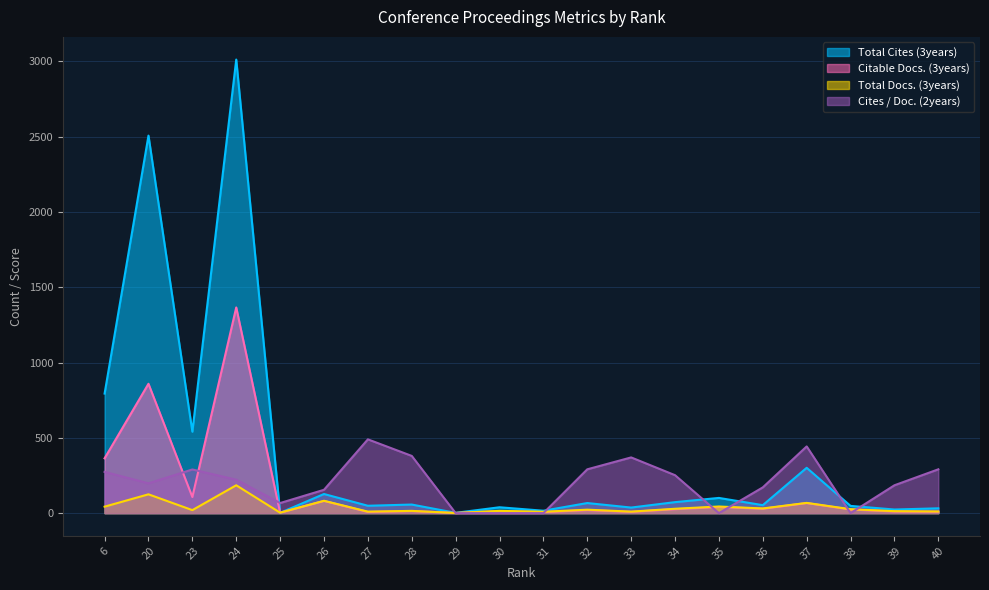

What are all the series names shown in the legend?

Total Cites (3years), Citable Docs. (3years), Total Docs. (3years), Cites / Doc. (2years)